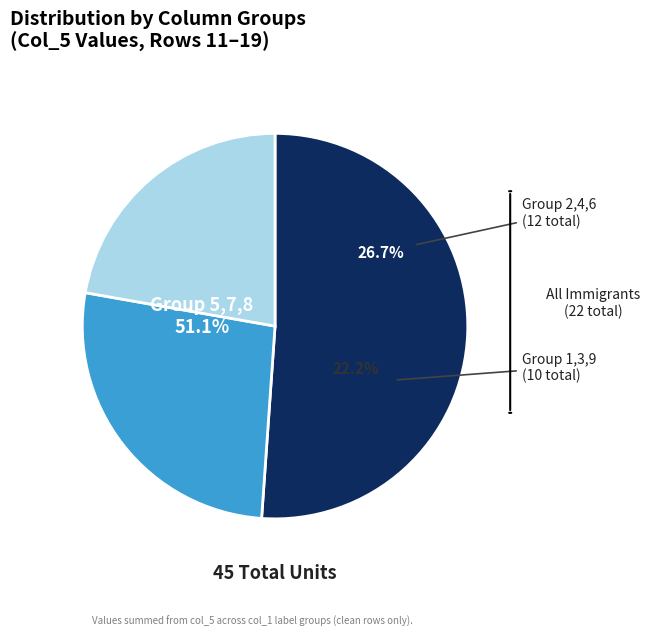

Is the sum of 9 and 5 greater than half?

No